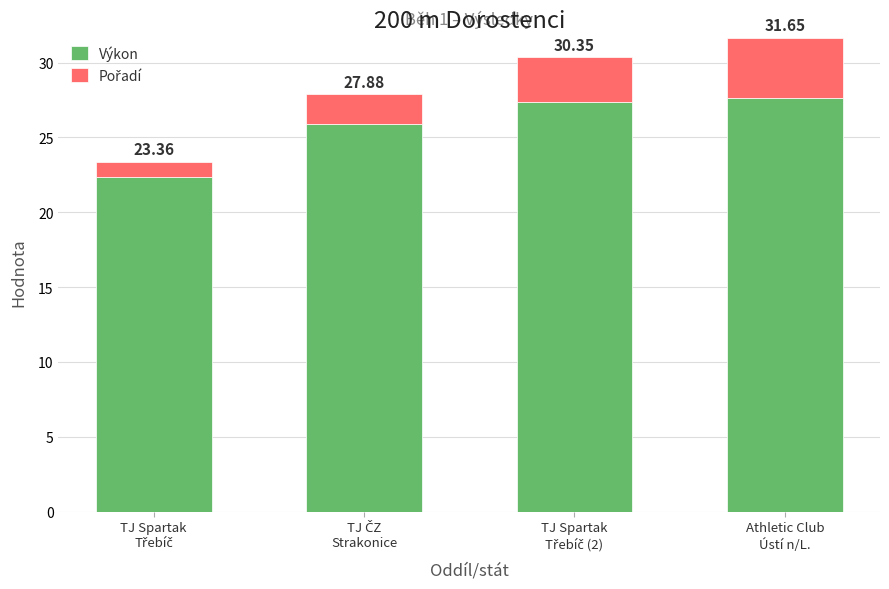

What is the difference between the maximum and second lowest values in the Výkon series?

1.8